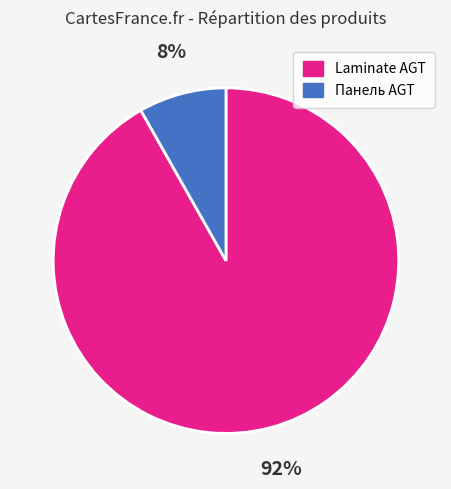

To the nearest percent, what is the average slice percentage?

50%